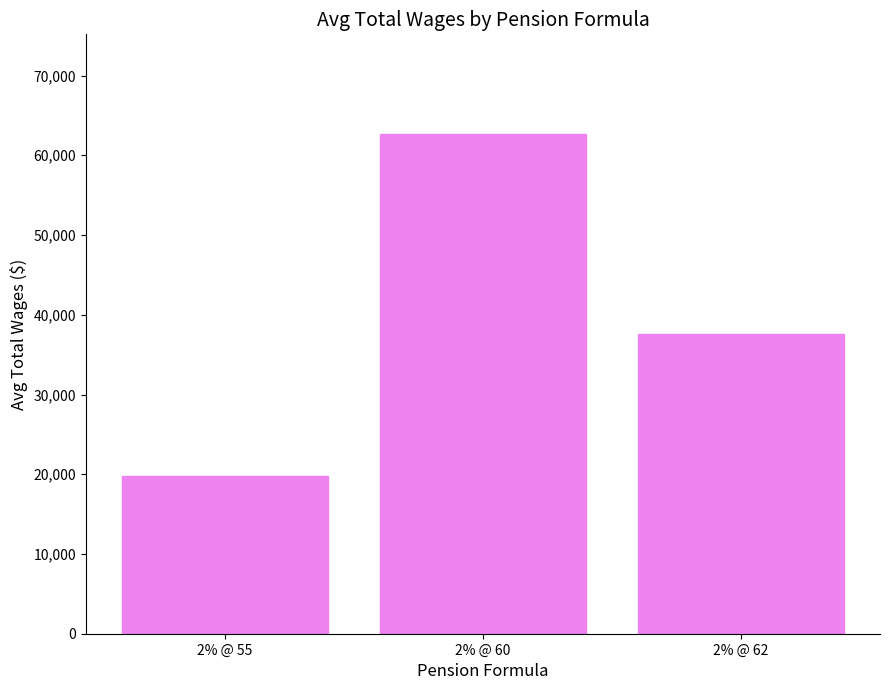

What is the sum of all values?

119961